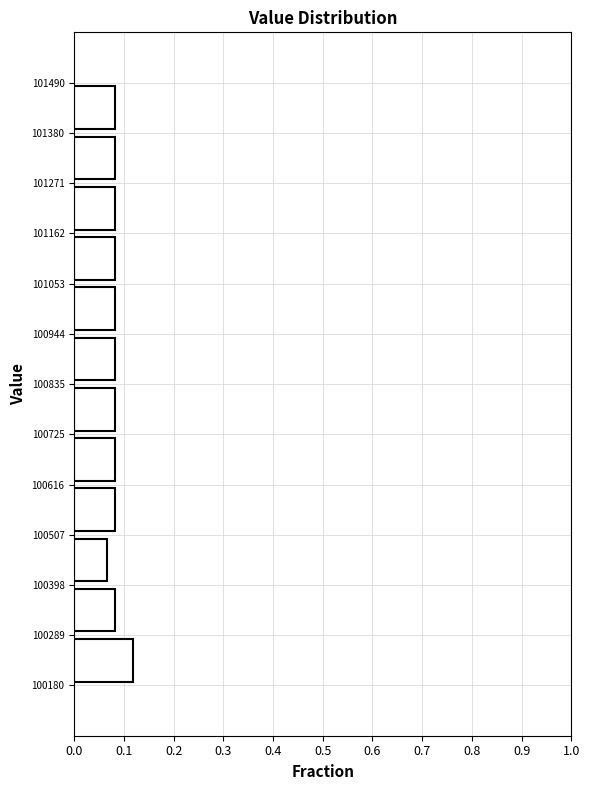

Reading bottom to top, list every bar in this chart as the range it spans on the y-axis followed by its length. The values are not printed on the chart, so give them approximately, as read against the axis.

100180 to 100289: 0.12
100289 to 100398: 0.08
100398 to 100507: 0.07
100507 to 100616: 0.08
100616 to 100725: 0.08
100725 to 100835: 0.08
100835 to 100944: 0.08
100944 to 101053: 0.08
101053 to 101162: 0.08
101162 to 101271: 0.08
101271 to 101380: 0.08
101380 to 101490: 0.08